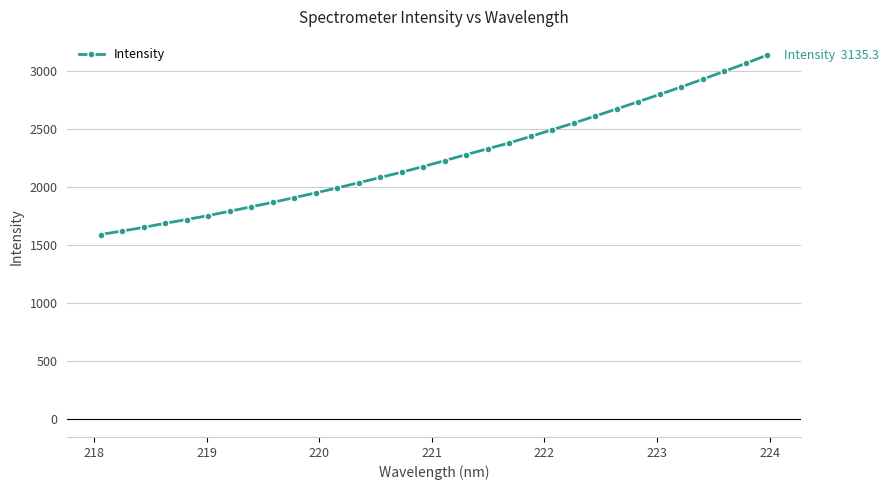

What is the average value?

2257.5